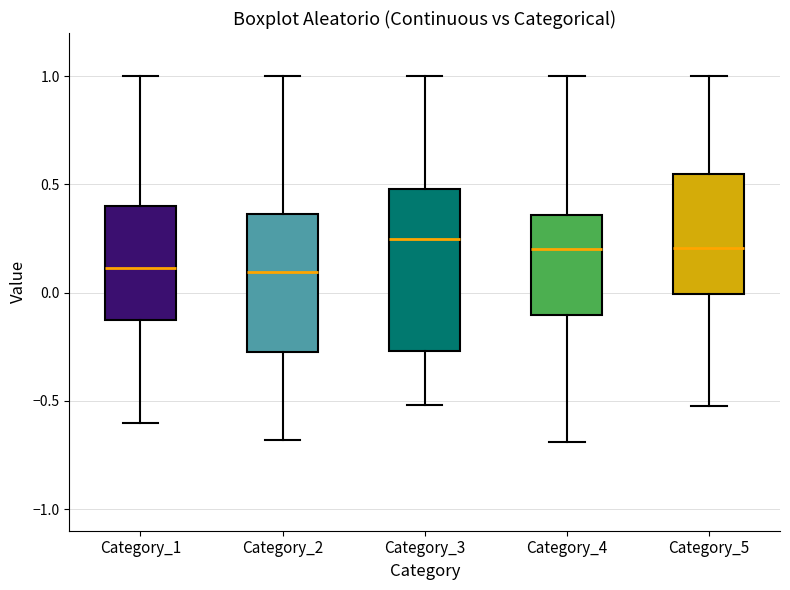

Where is the lower edge of the box for Category_5 on the y-axis? The values are not printed on the chart, so give them approximately, as read against the axis.

0.00